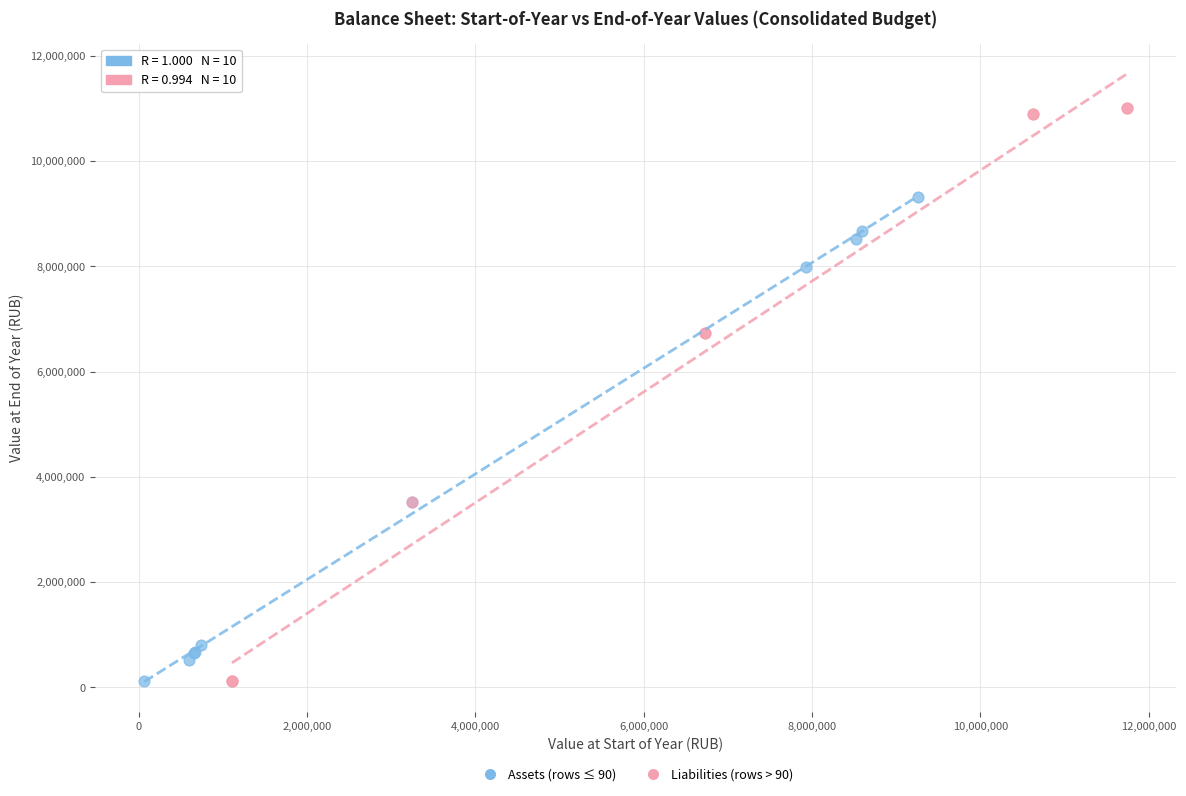

Which series has the largest Y range (max minus min)?

Liabilities (rows > 90)